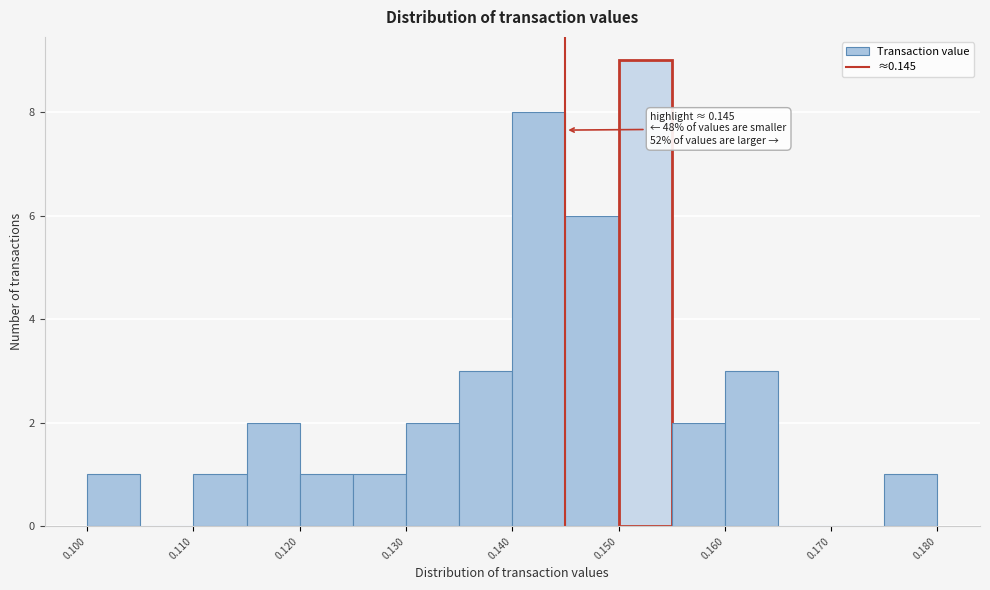

Over which range of the x-axis is the bar tallest?

0.150 to 0.155